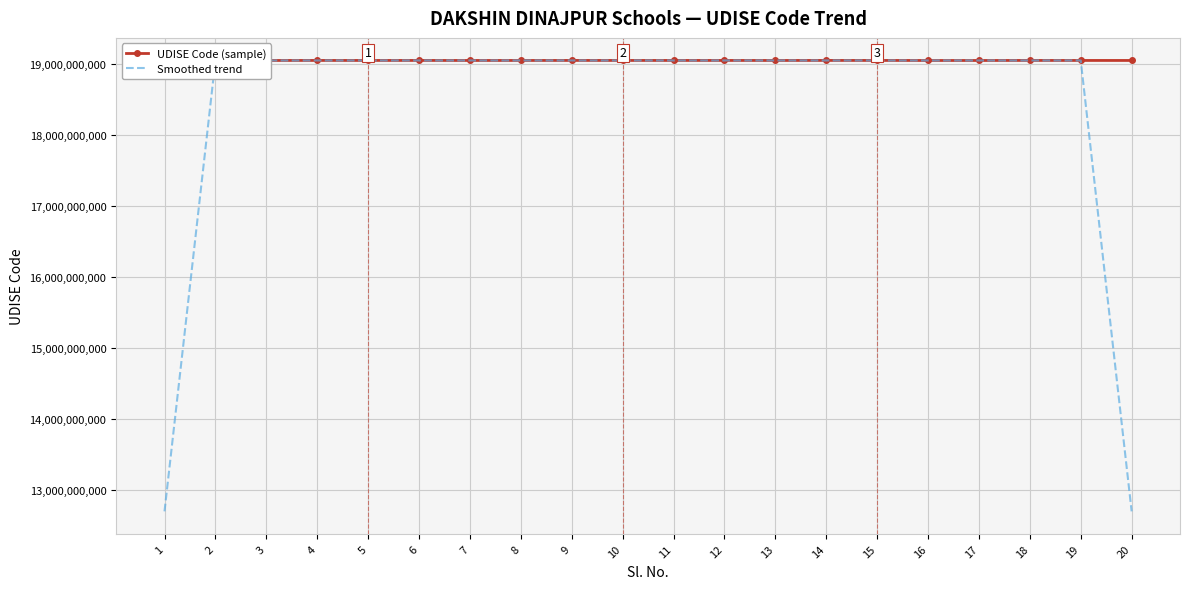

The value of Smoothed trend at 6 is 26056433021.4. True or false?

False